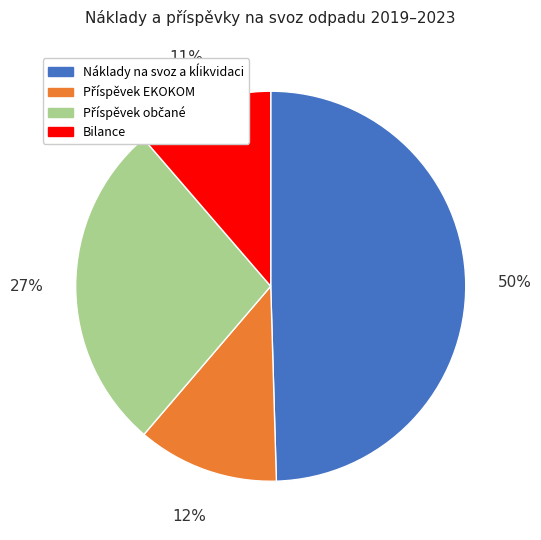

To the nearest percent, what is the average slice percentage?

25%